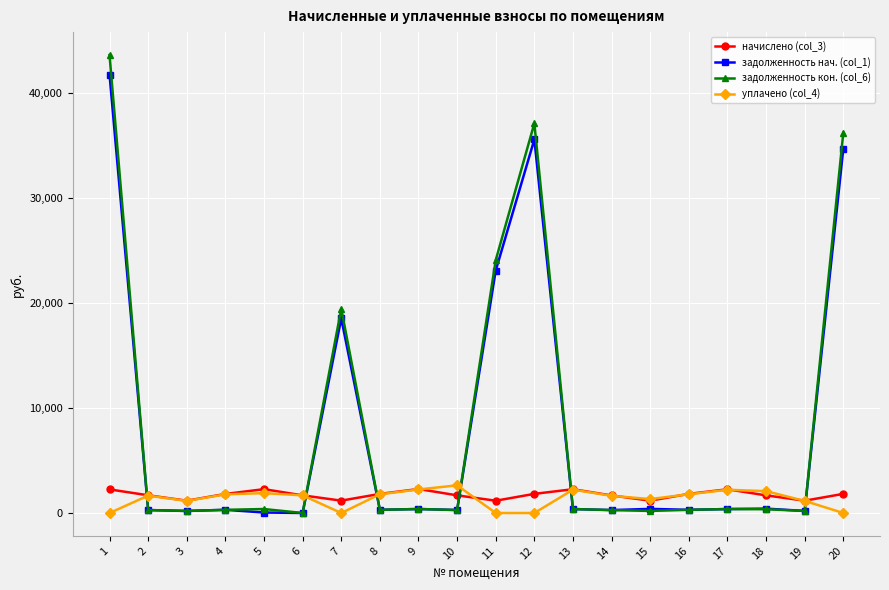

After their last crossing, which series has the higher values: уплачено (col_4) or задолженность кон. (col_6)?

задолженность кон. (col_6)